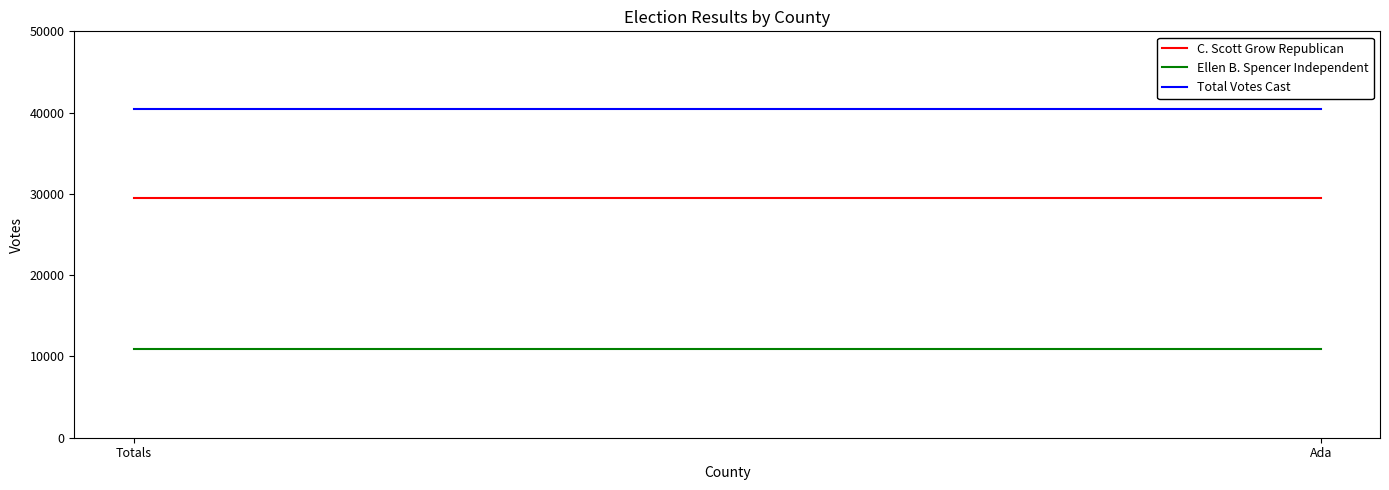

What are all the series names shown in the legend?

C. Scott Grow Republican, Ellen B. Spencer Independent, Total Votes Cast